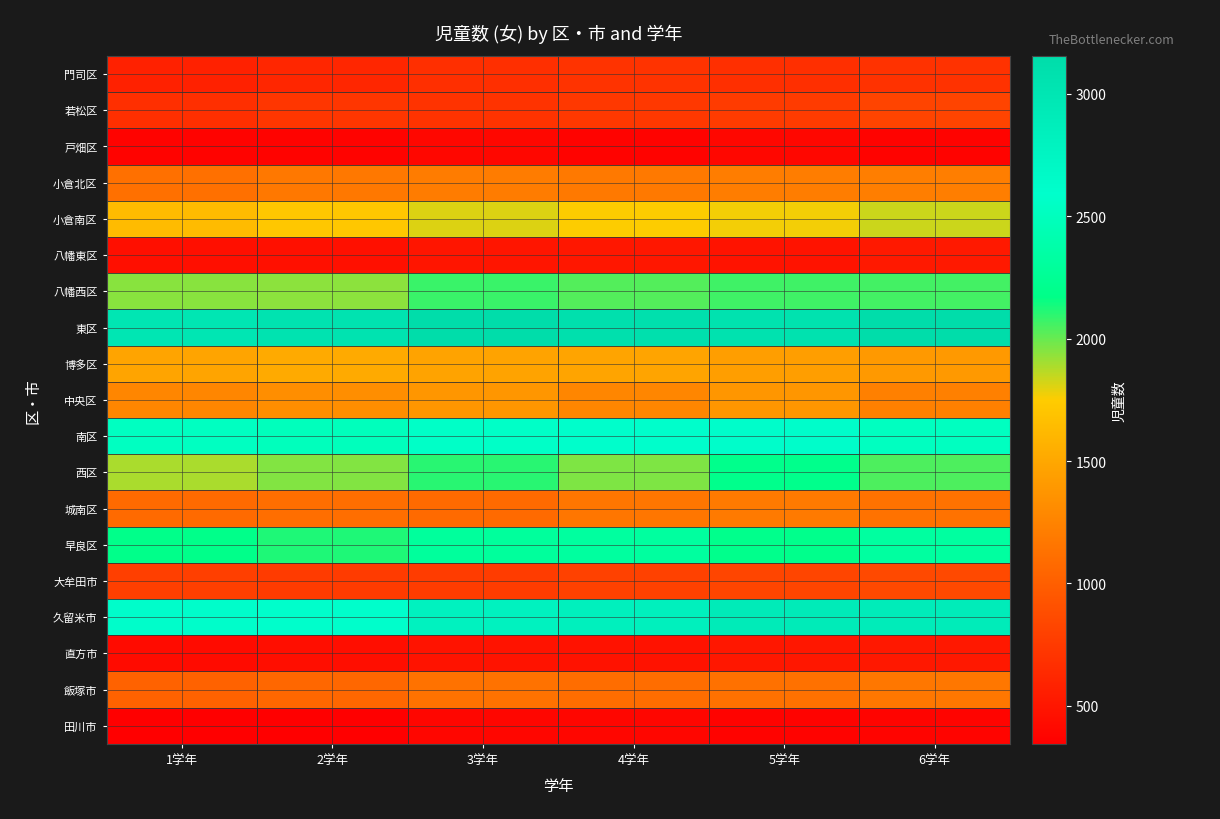

Which series has the largest total across all categories?

東区